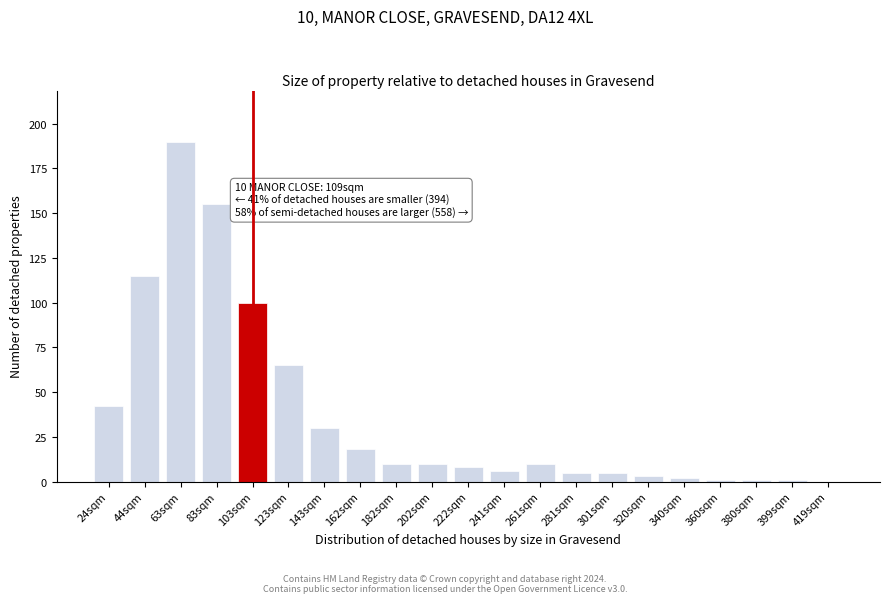

Reading right to left, what are all the values shown in this chart?

419sqm=0	399sqm=1	380sqm=1	360sqm=1	340sqm=2	320sqm=3	301sqm=5	281sqm=5	261sqm=10	241sqm=6	222sqm=8	202sqm=10	182sqm=10	162sqm=18	143sqm=30	123sqm=65	103sqm=100	83sqm=155	63sqm=190	44sqm=115	24sqm=42